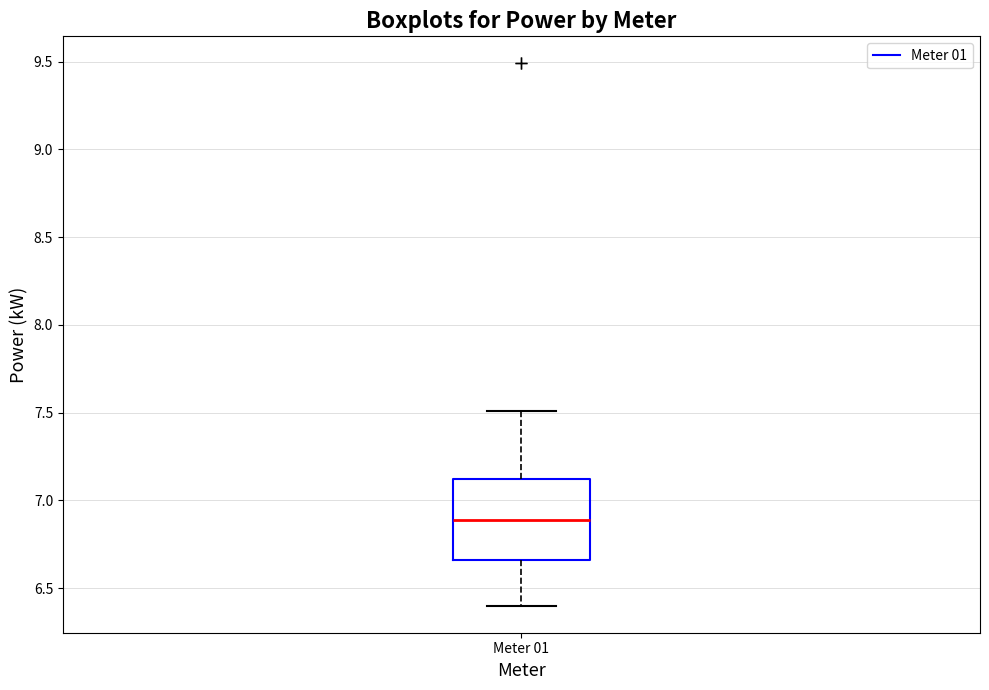

Transcribe this box plot: give where the median line is, the range the box spans, and where the two whiskers end, as read against the y-axis. The values are not printed on the chart, so give them approximately, as read against the axis.

median 6.90, box 6.65 to 7.10, whiskers 6.40 to 7.50